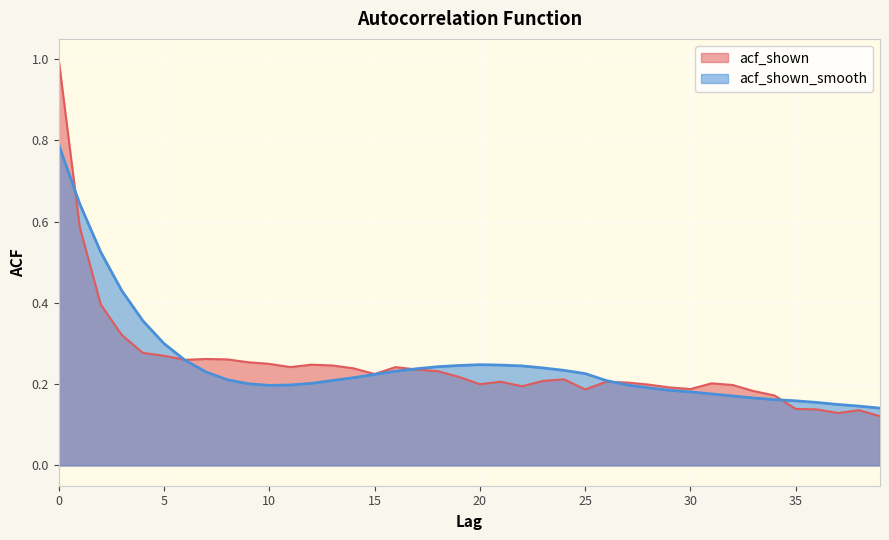

Where do acf_shown and acf_shown_smooth first cross each other?

0 and 1